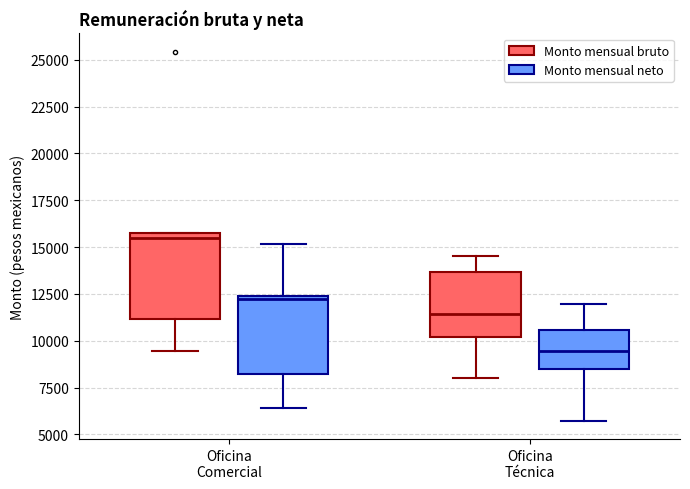

Where is the lower edge of the box for Oficina Comercial (Monto mensual bruto) on the y-axis? The values are not printed on the chart, so give them approximately, as read against the axis.

11000